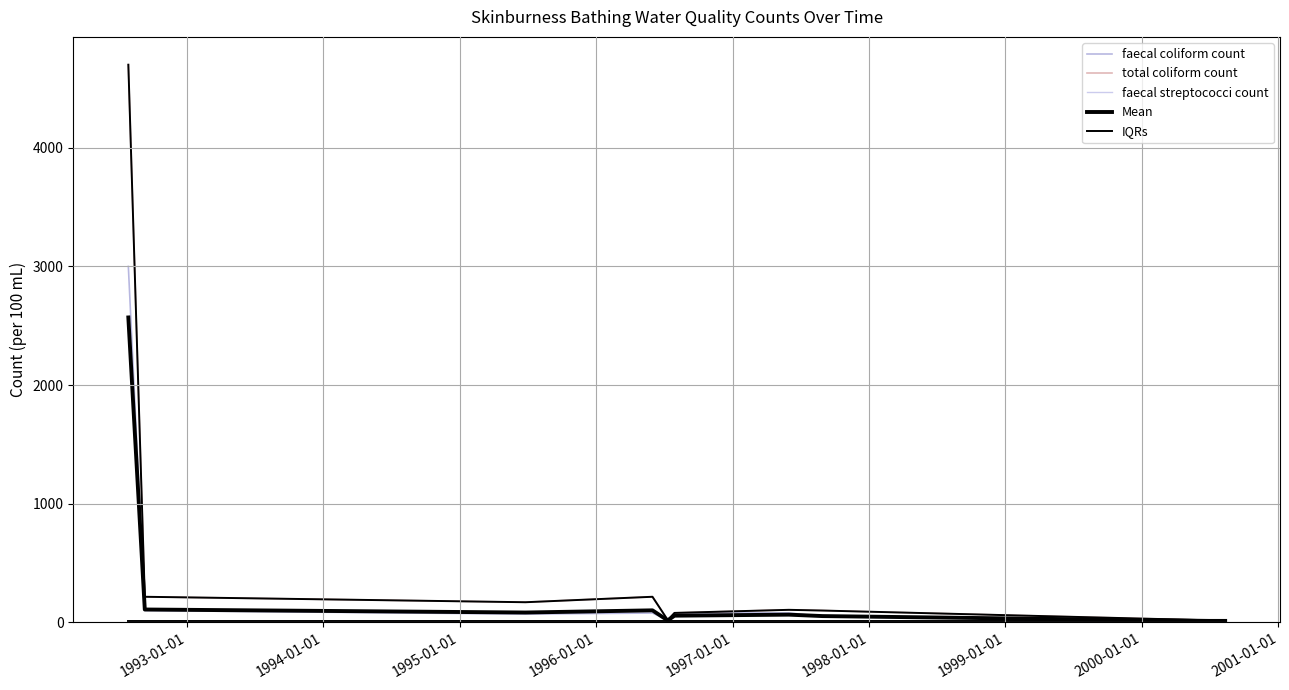

Does the chart display data point markers on the line(s)?

No